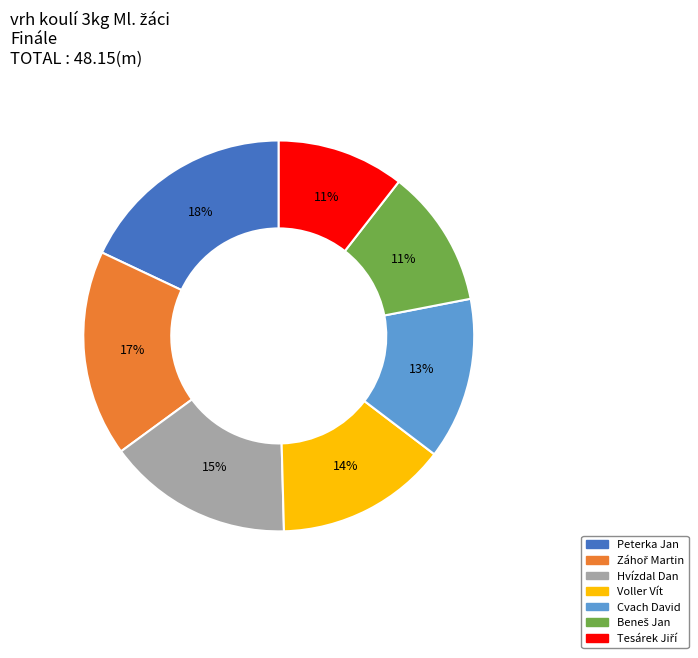

Approximately how many times larger is the value at Voller Vít compared to Peterka Jan?

0.8